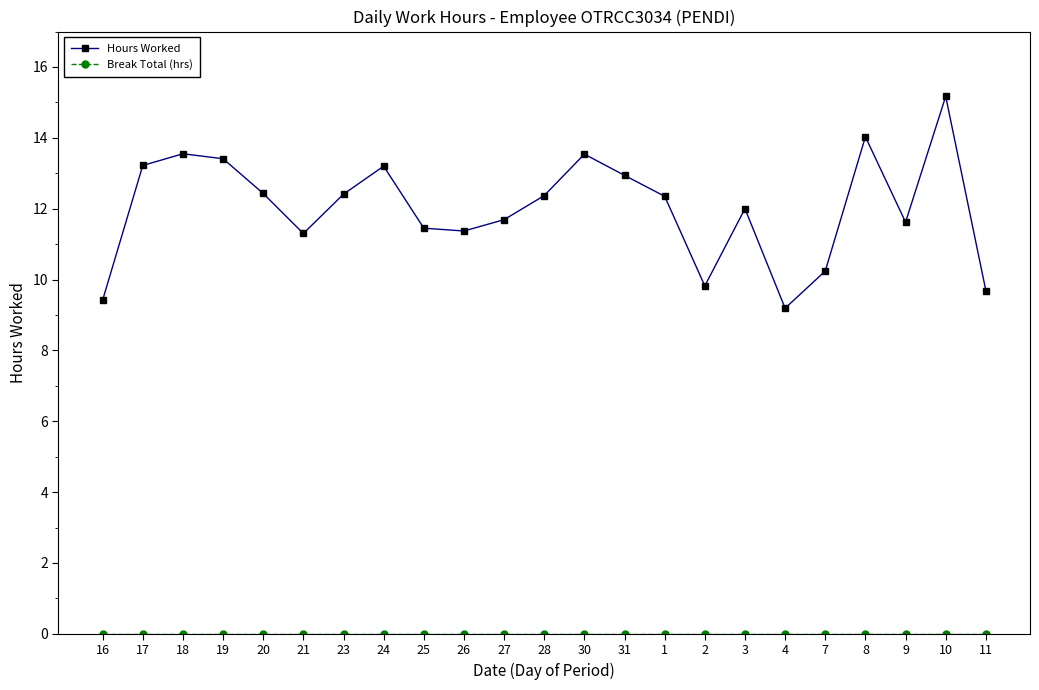

What is the approximate value of Hours Worked at 18?

13.6